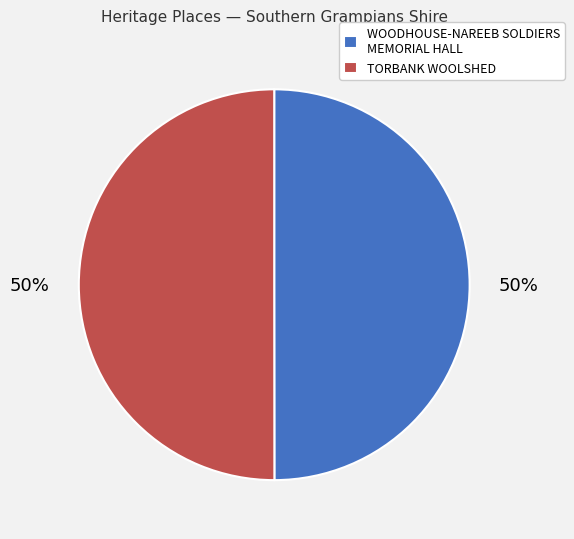

To the nearest percent, what portion does WOODHOUSE-NAREEB SOLDIERS MEMORIAL HALL represent?

50%